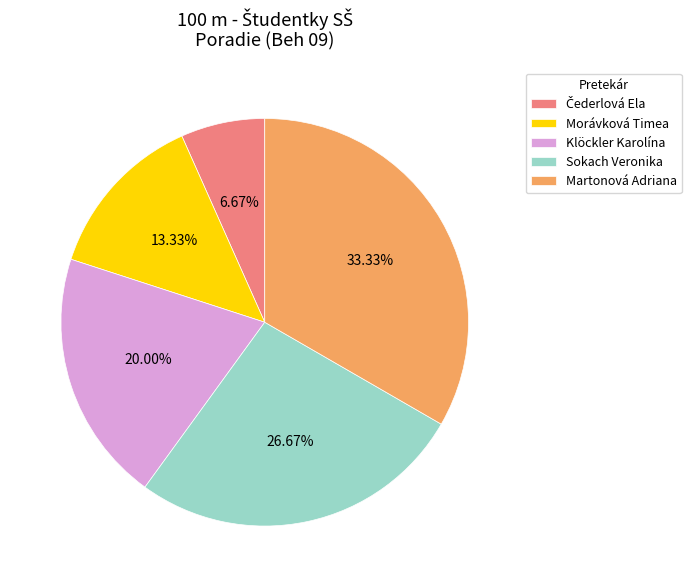

Count the number of slices in the pie.

5